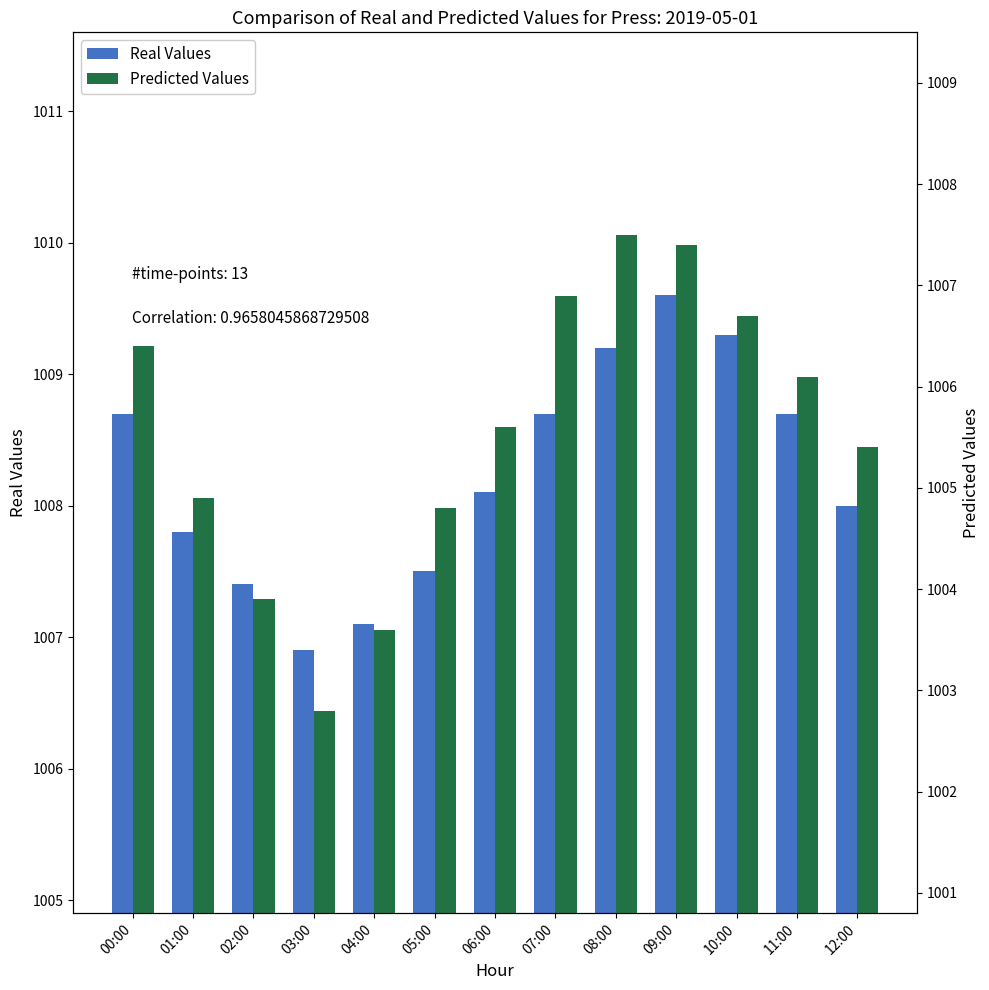

What is the sum of the Real Values values at 04:00 and 00:00?

2015.8